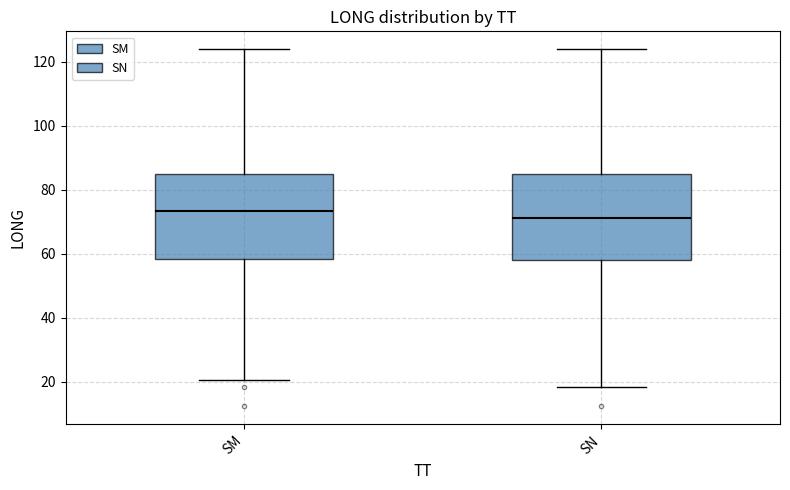

Reading left to right, transcribe this box plot: for each box, give where its median line is, the range the box spans, and where its two whiskers end, as read against the y-axis. The values are not printed on the chart, so give them approximately, as read against the axis.

SM: median 74, box 58 to 86, whiskers 20 to 124
SN: median 72, box 58 to 86, whiskers 18 to 124